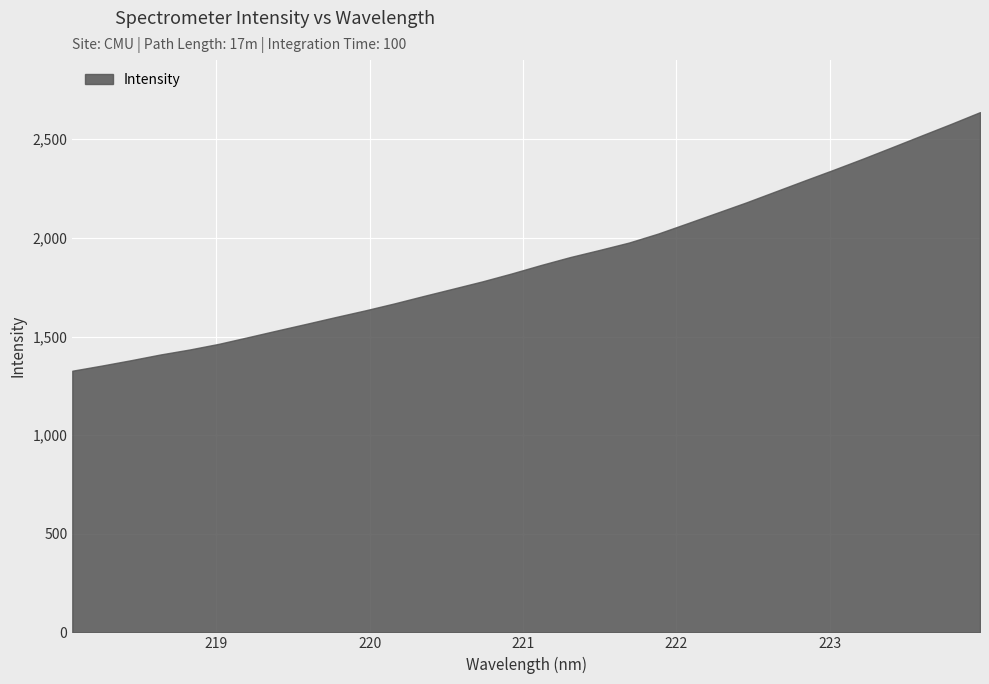

The chart shows a value of 641.6 at 219.3979. True or false?

False